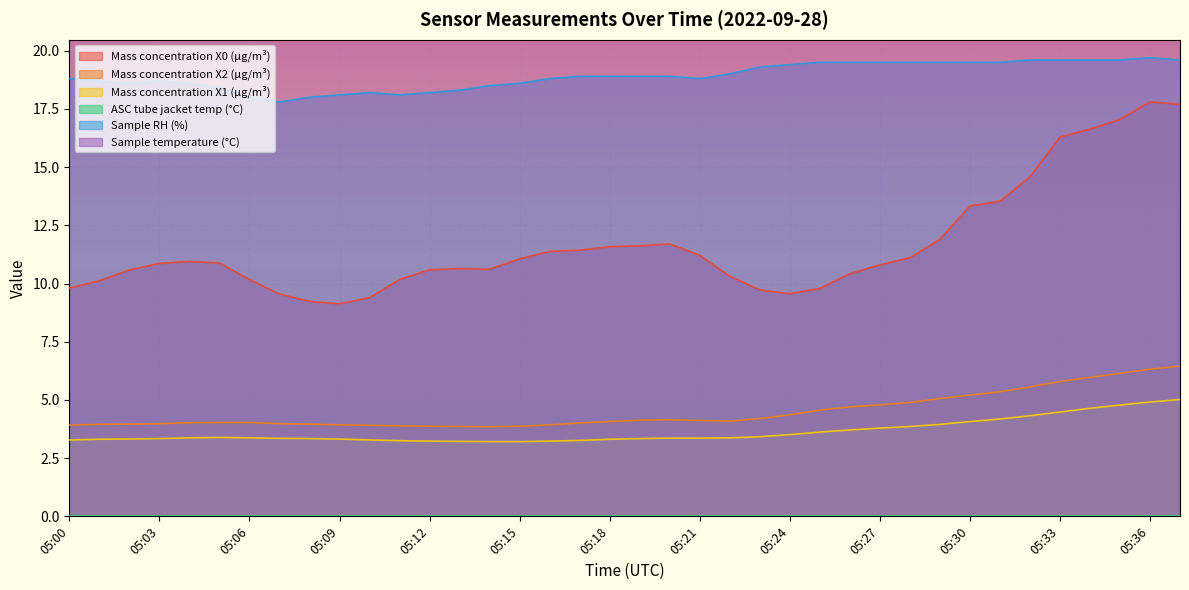

Between 05:14 and 05:34, which series saw the biggest shift?

Mass concentration X0 (μg/m³)